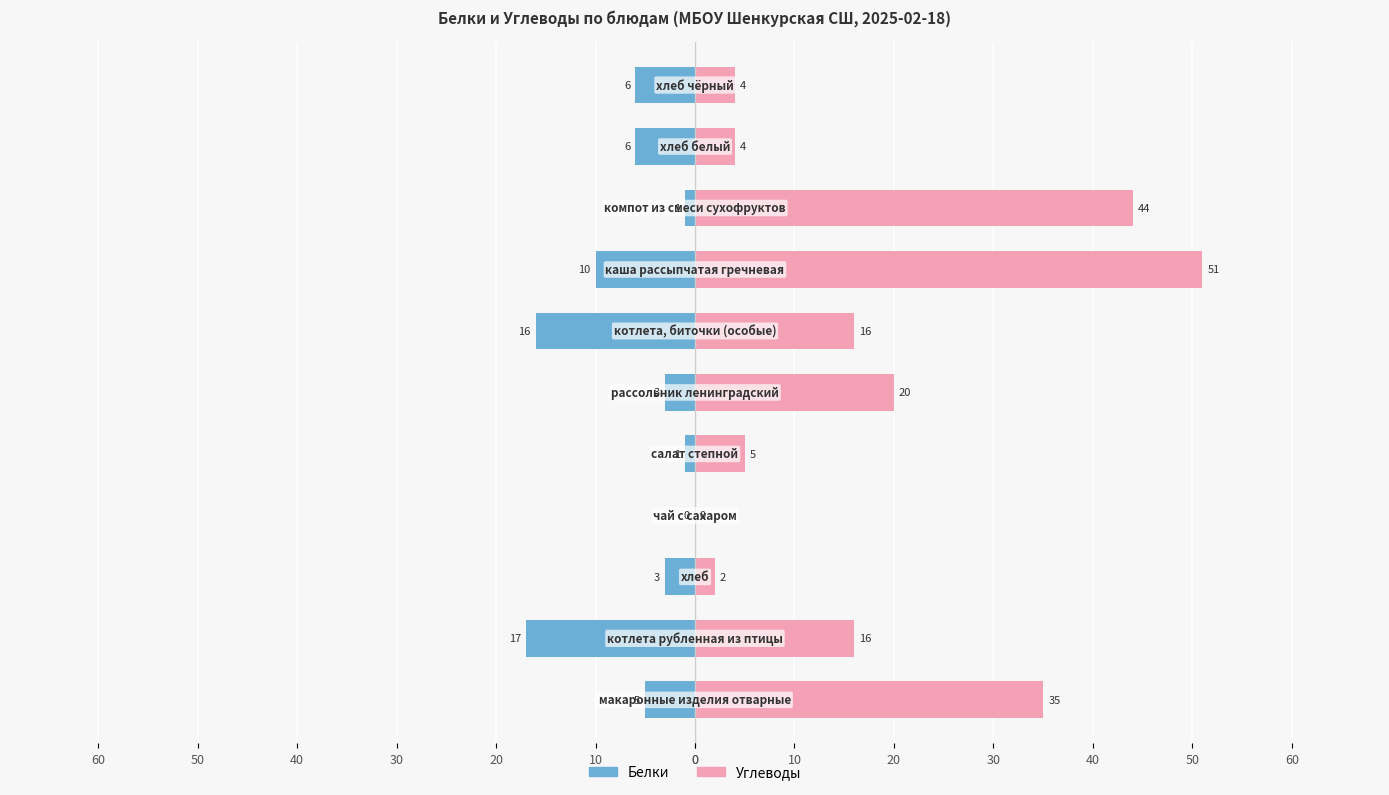

How many series are shown in this chart?

2